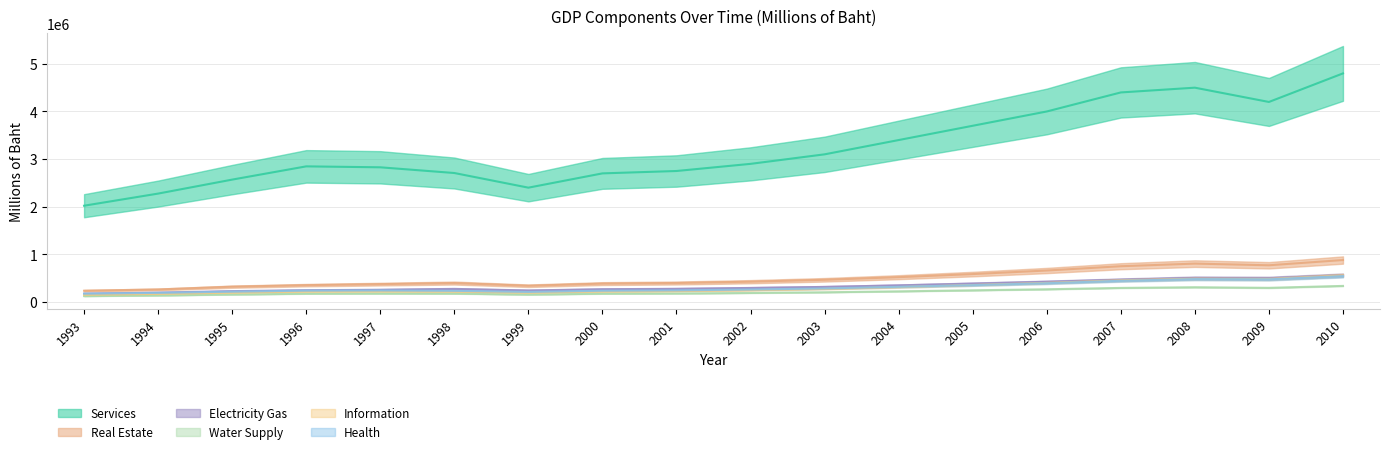

How many data points in Water Supply are less than 260900?

9